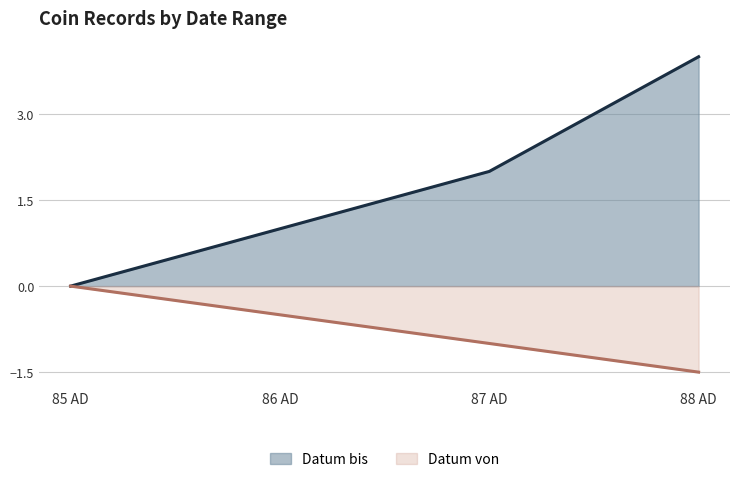

The Datum von series shows 35 at 86. True or false?

False